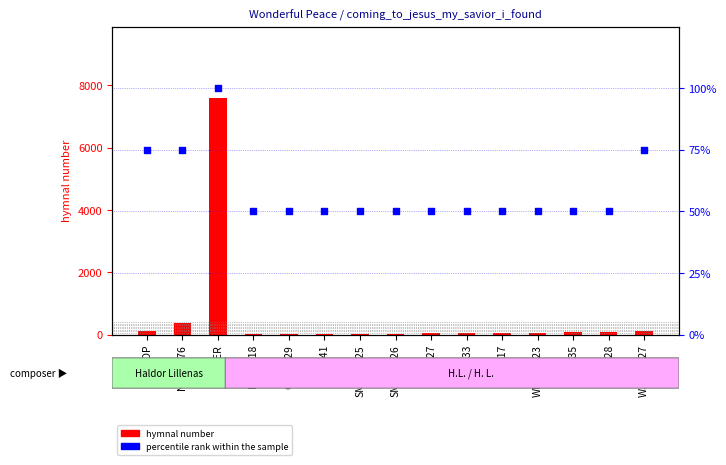

Which series contains the highest Y value?

hymnal number